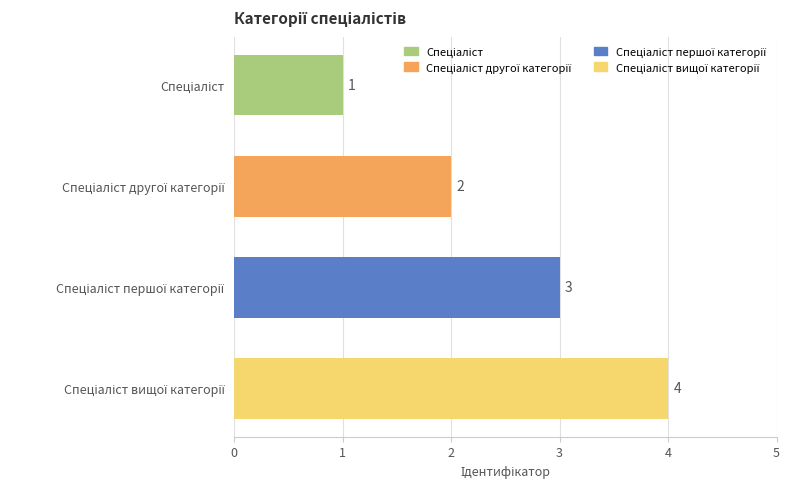

Count the values in the range 2 to 4.

3